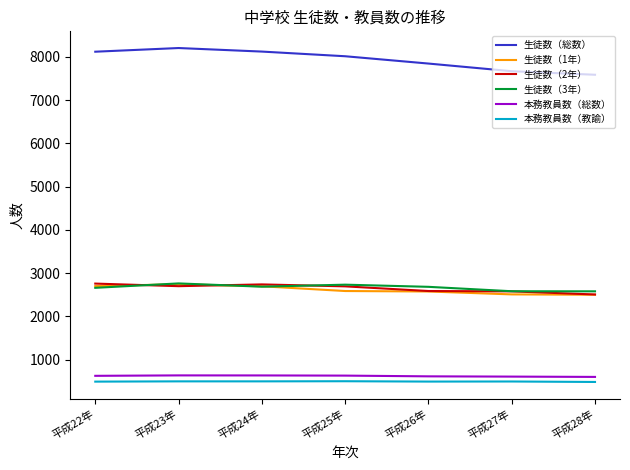

True or false: 生徒数（2年） and 生徒数（総数） cross at least once.

False